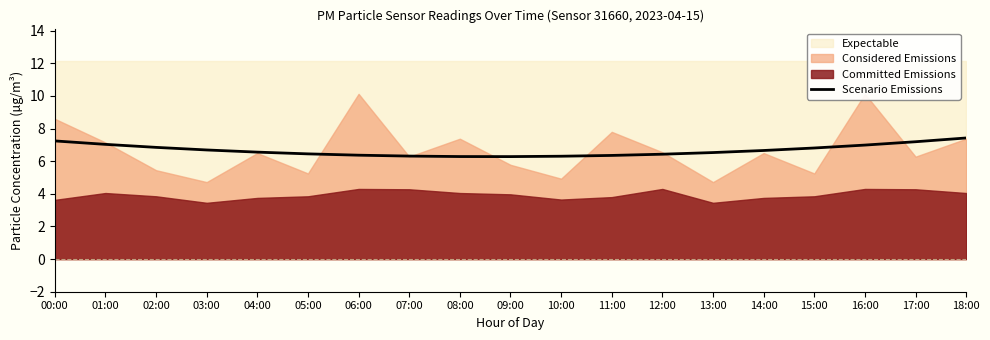

True or false: the data shows 6.4 at 12:00.

True